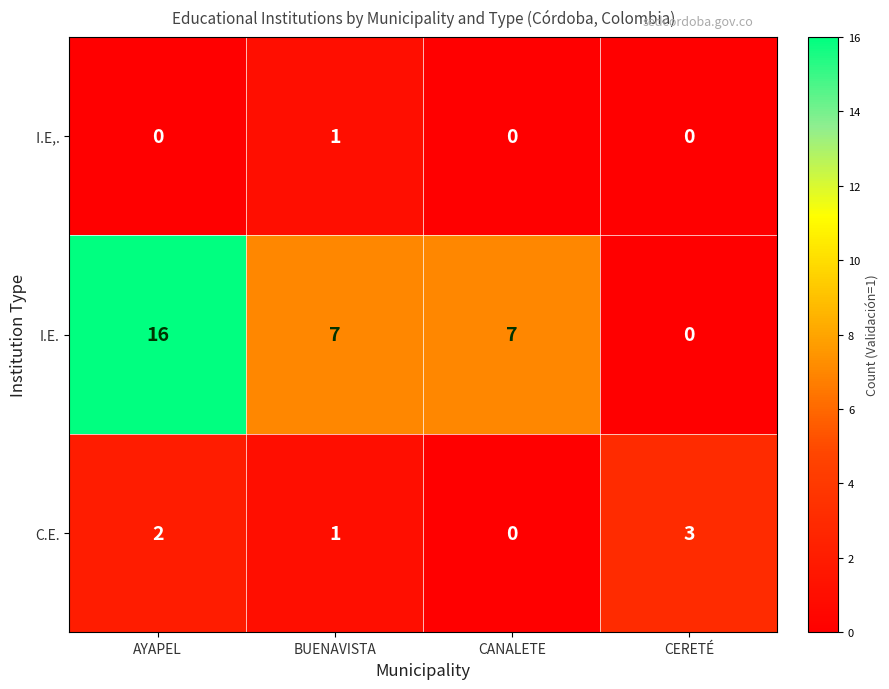

What is the sum of all I.E. values?

30